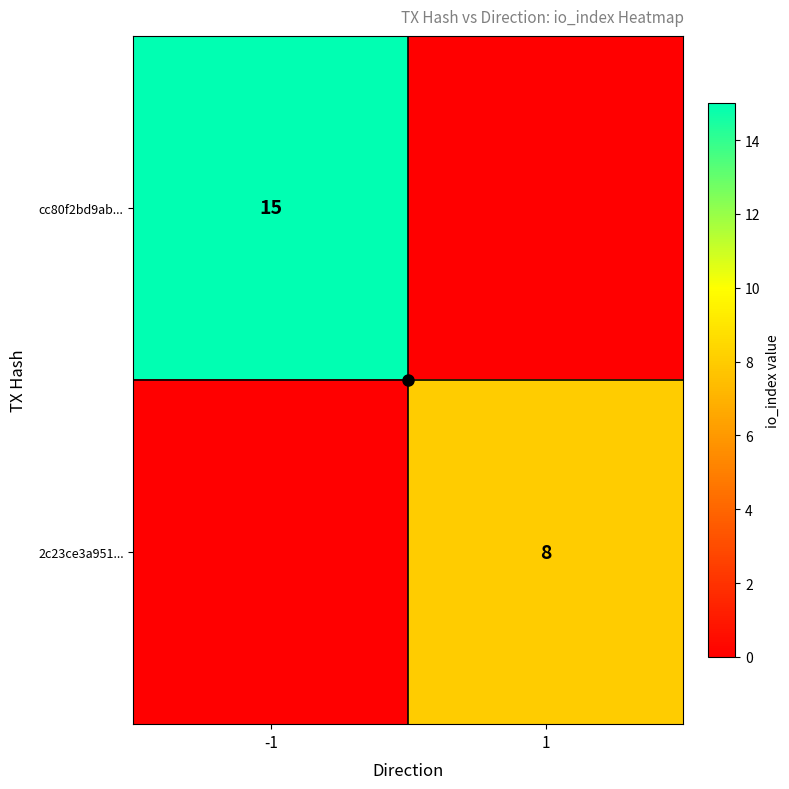

List the series in order of their peak value, highest first.

cc80f2bd9ab..., 2c23ce3a951...